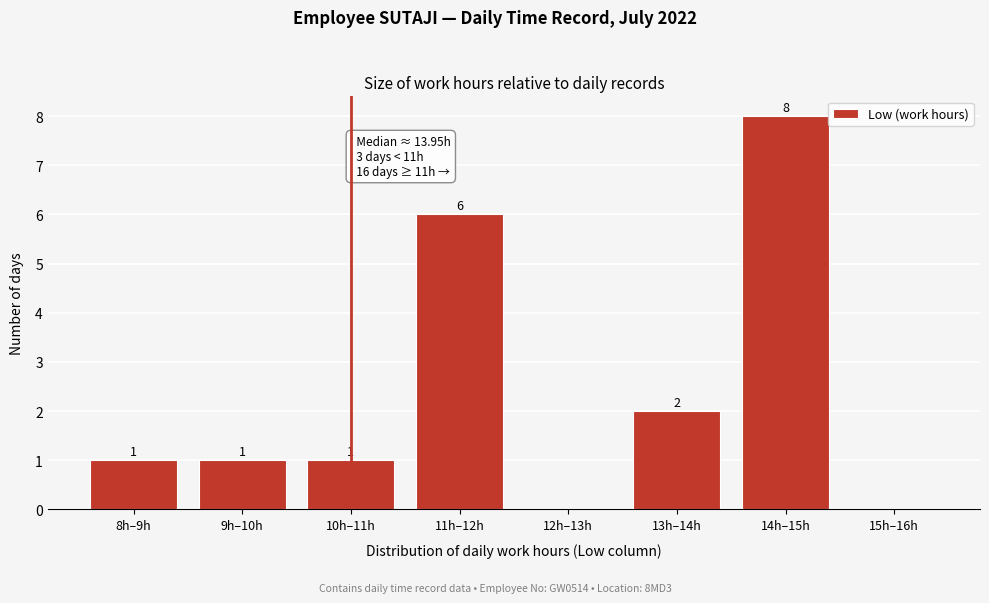

Reading right to left, list all the values displayed in this chart.

15h–16h=0	14h–15h=8	13h–14h=2	12h–13h=0	11h–12h=6	10h–11h=1	9h–10h=1	8h–9h=1